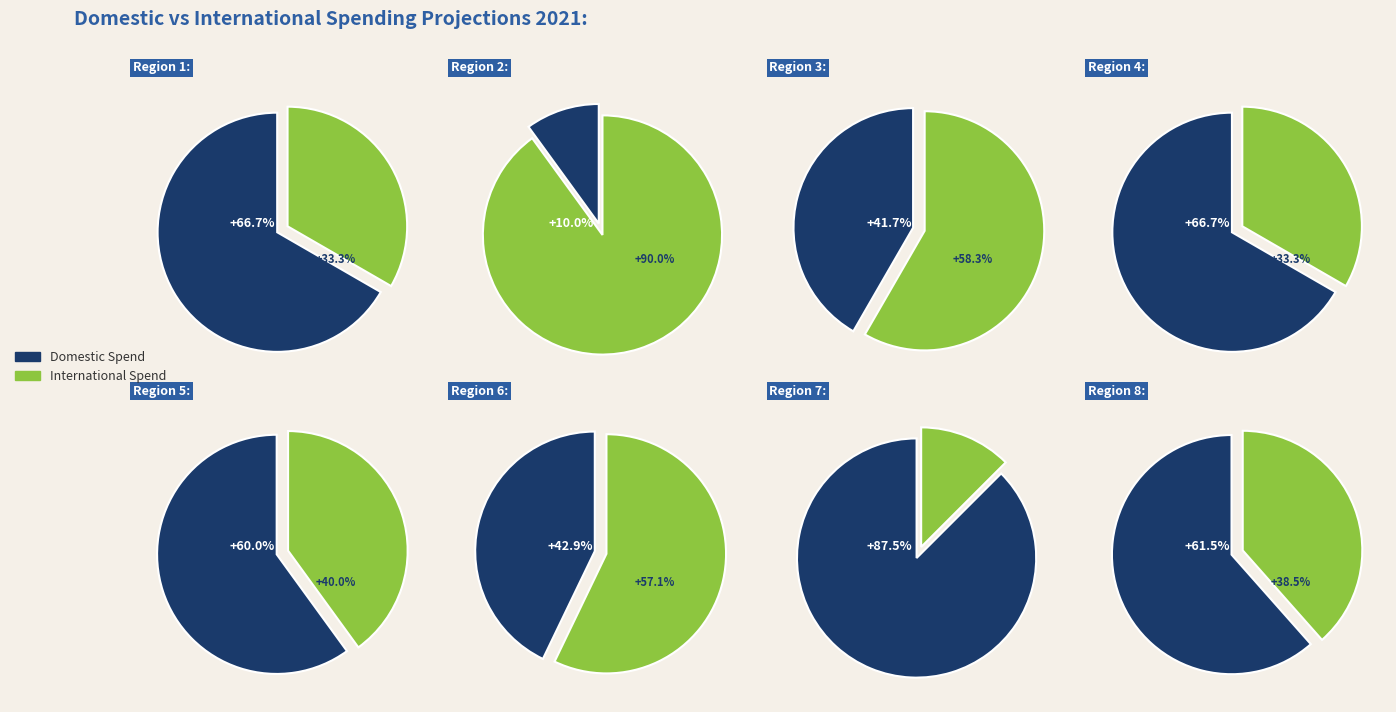

True or false: 4 accounts for 9% of the total.

True